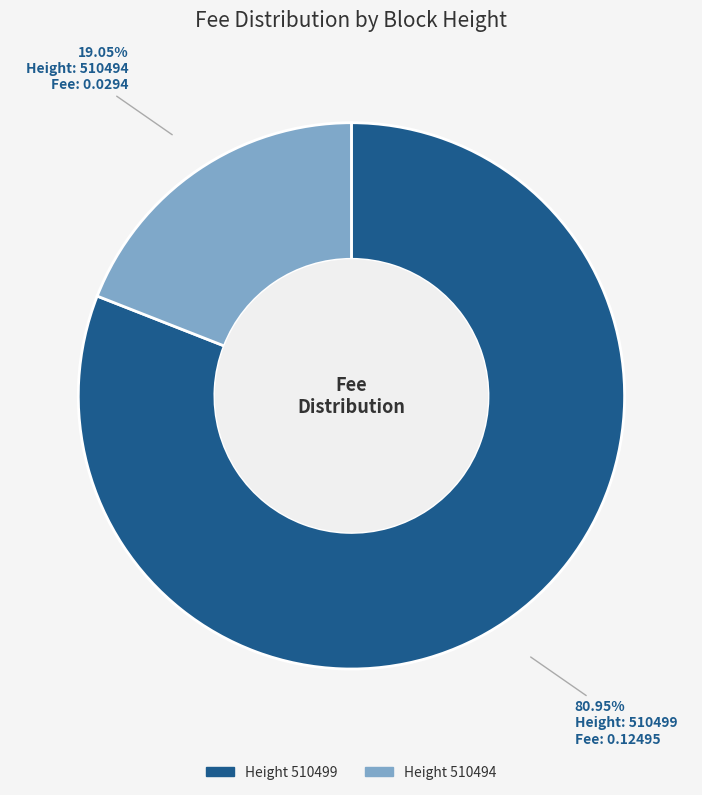

To the nearest percent, what is the difference between the largest and smallest slice percentages?

62%